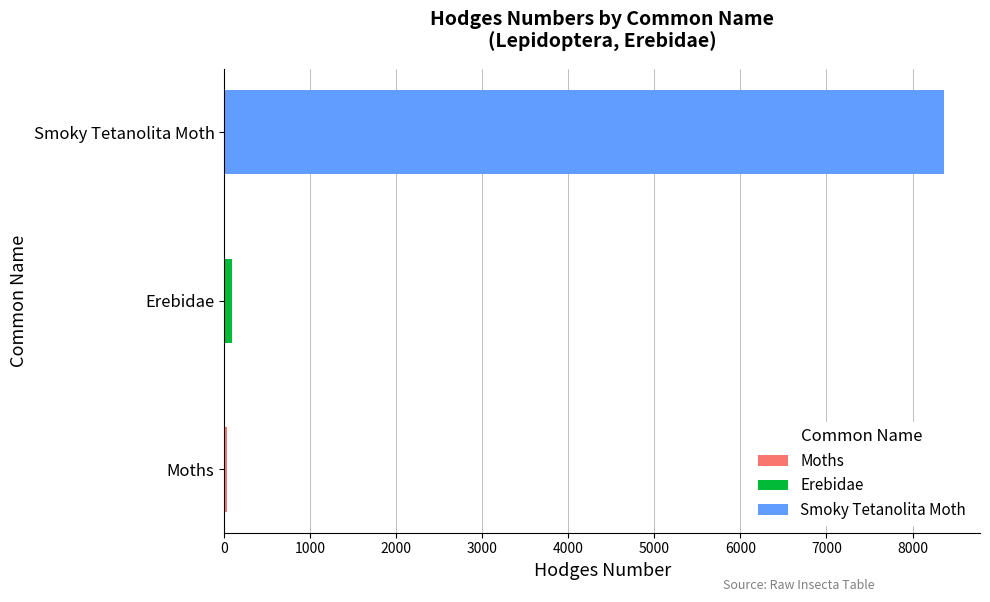

Rank the categories by value from highest to lowest.

Smoky Tetanolita Moth, Erebidae, Moths